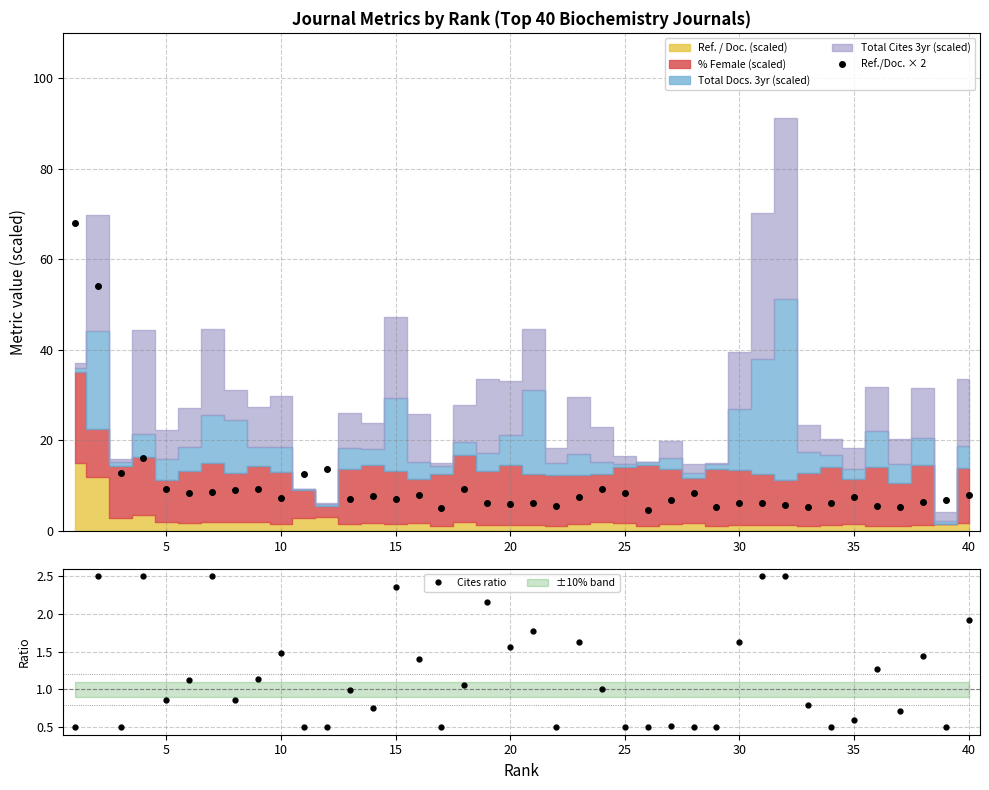

Which series has the largest range (max minus min)?

Ref./Doc. × 2